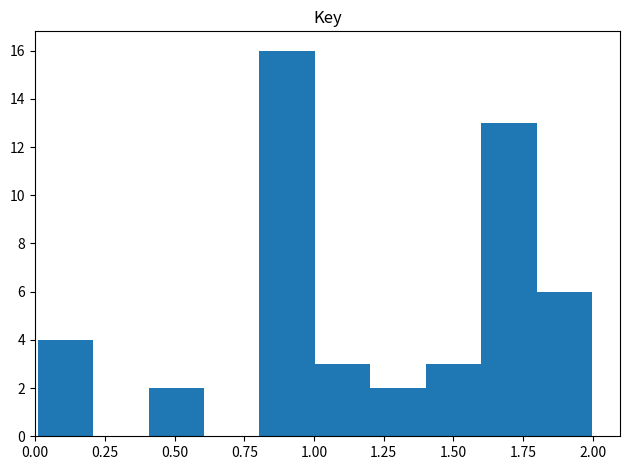

Around what value on the x-axis is the tallest bar? Give the approximate position of its centre, as read against the axis.

0.90